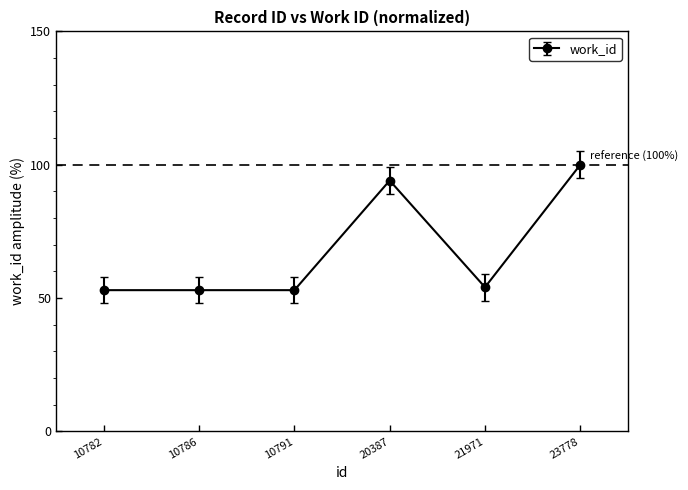

Which label corresponds to the largest value in the chart?

23778